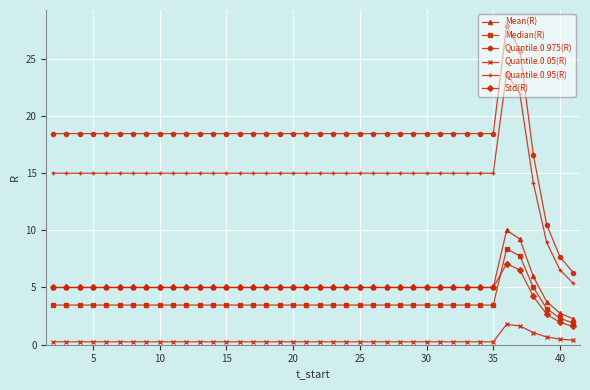

Which series has the widest spread of values?

Quantile.0.975(R)